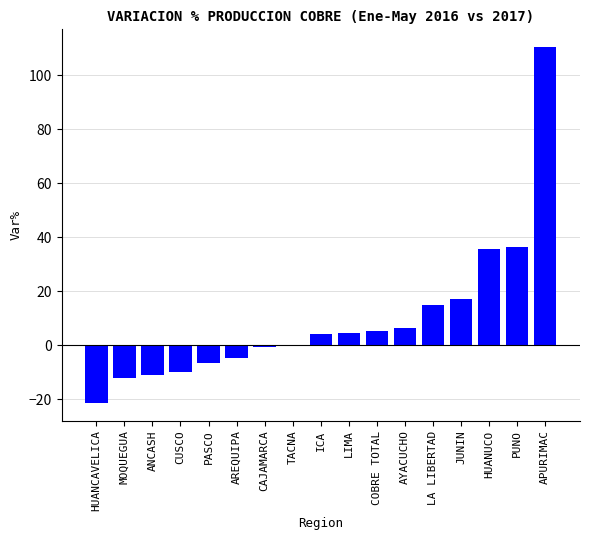

At which label is the value closest to 44?

PUNO